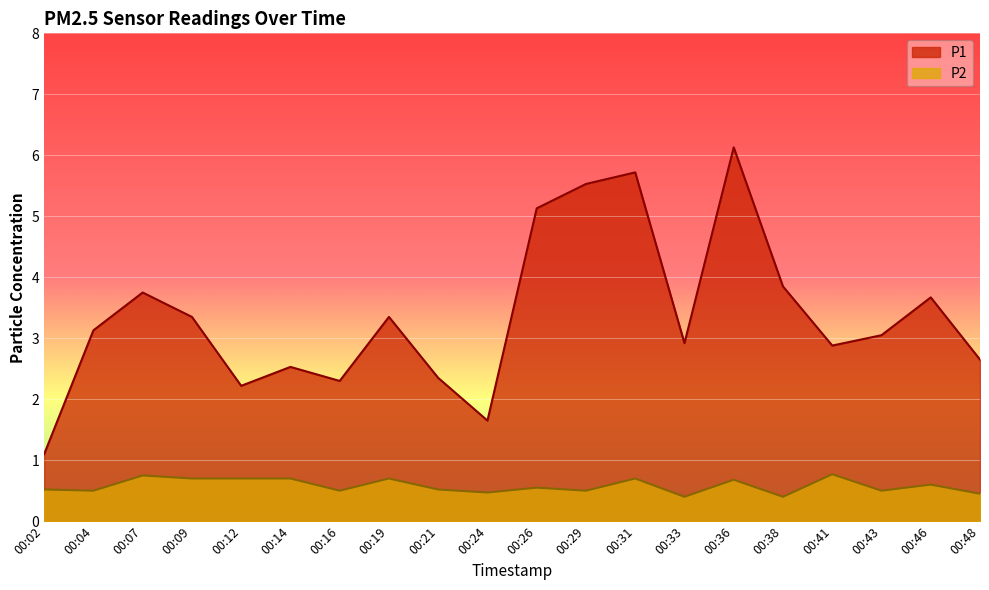

Rank the series at 00:19 from highest to lowest value.

P1, P2